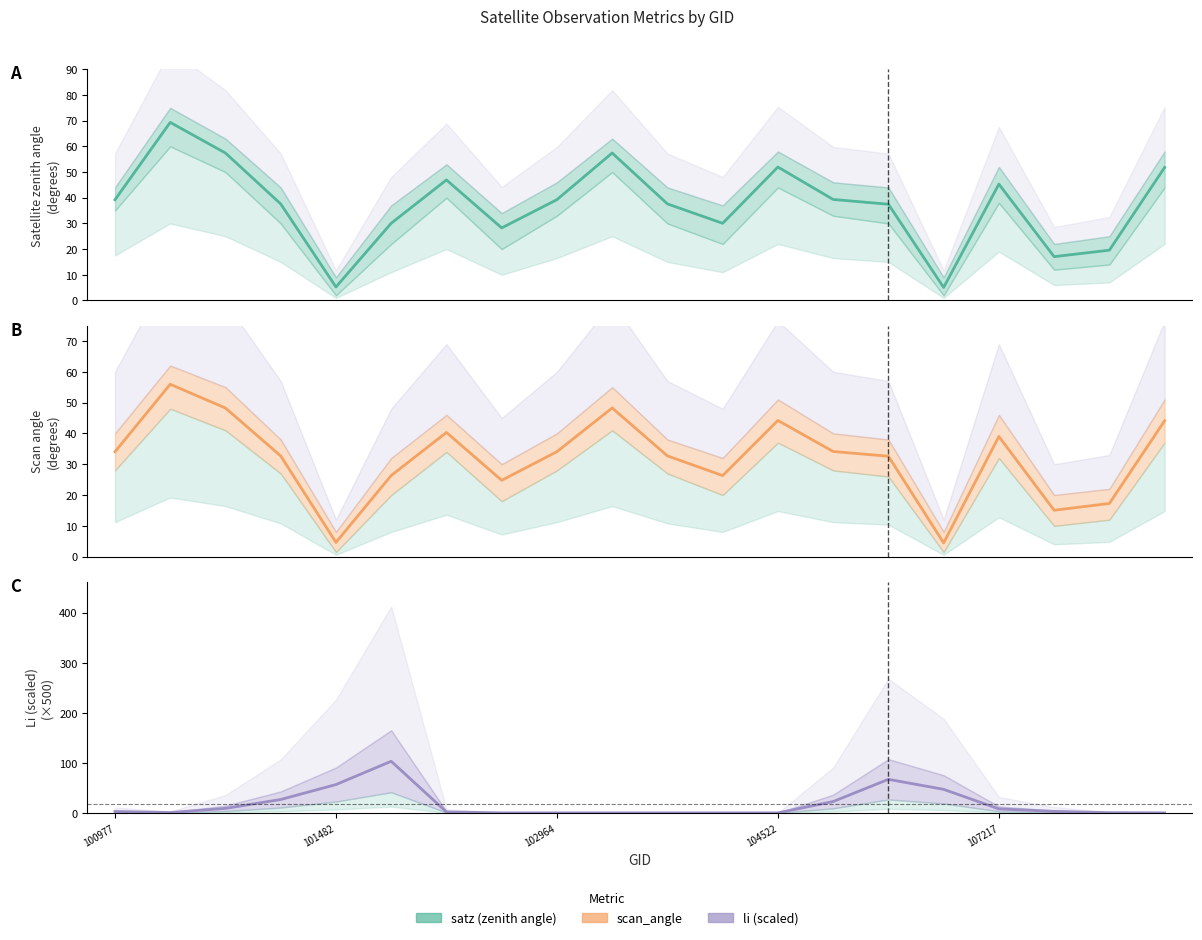

How many values in the satz series exceed 39?

10